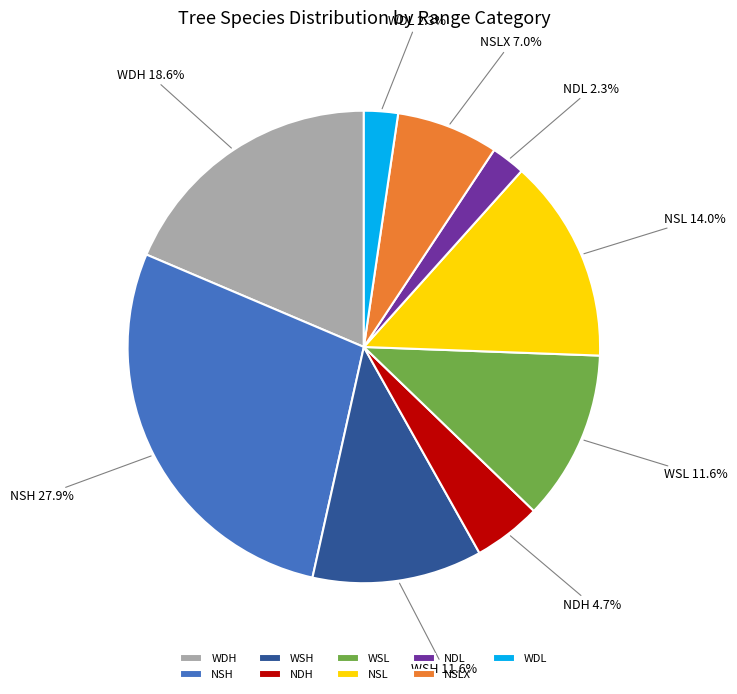

What portion of the pie excludes NDL?

97.7%